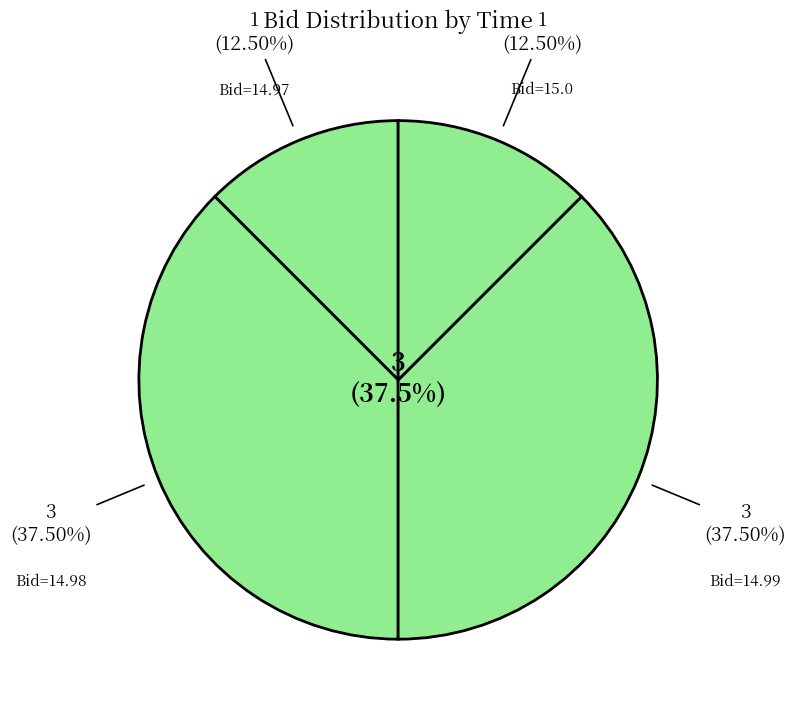

Is there any slice that represents more than half of the pie?

No